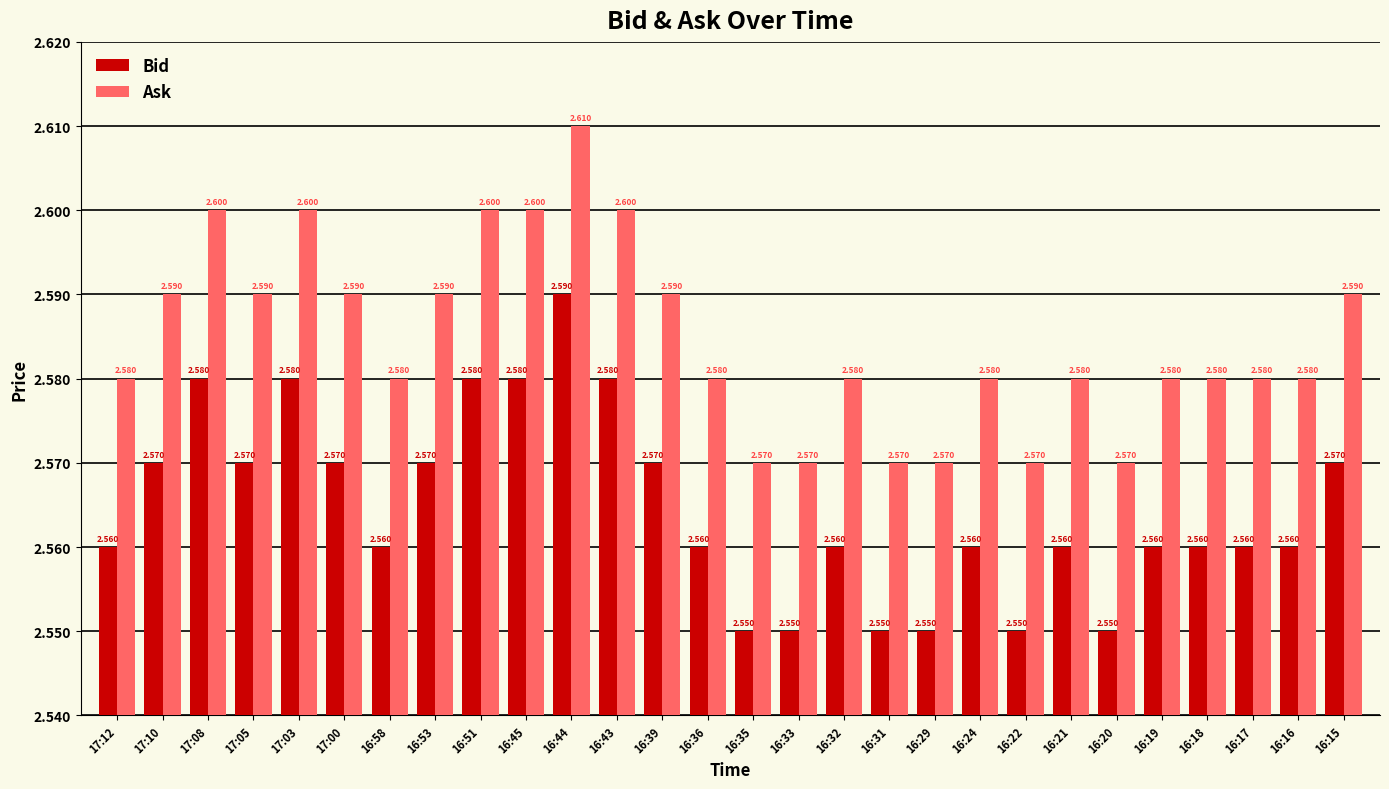

What is the sum of all Bid values?

71.8